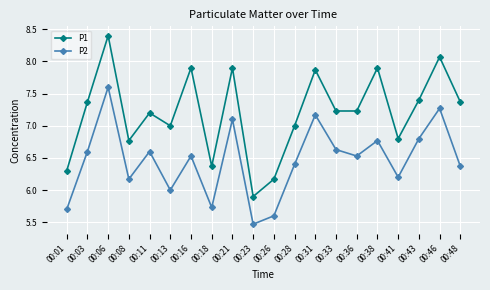

Rank the series by their average value, from lowest to highest.

P2, P1